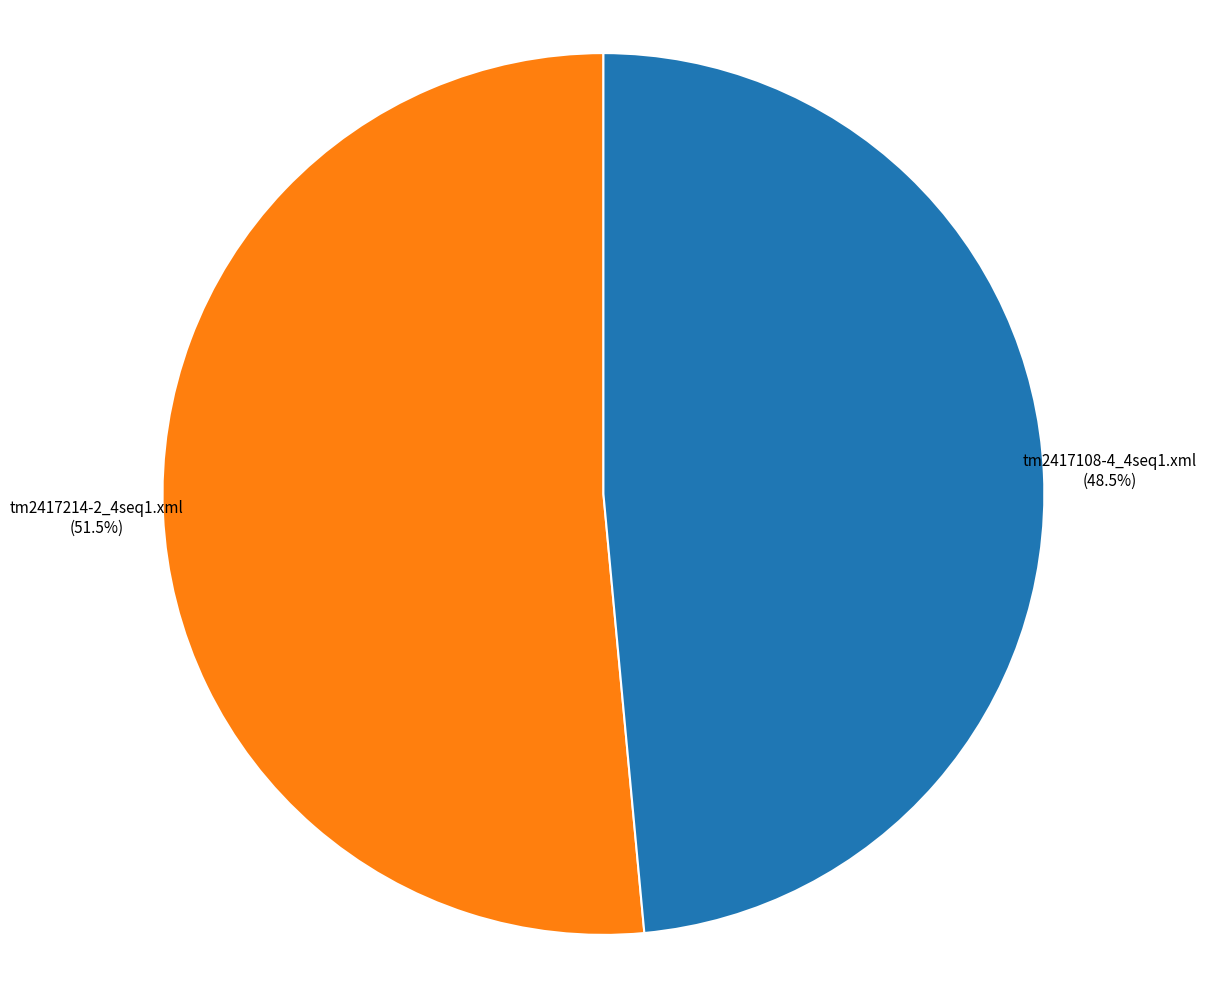

Count the number of slices in the pie.

2